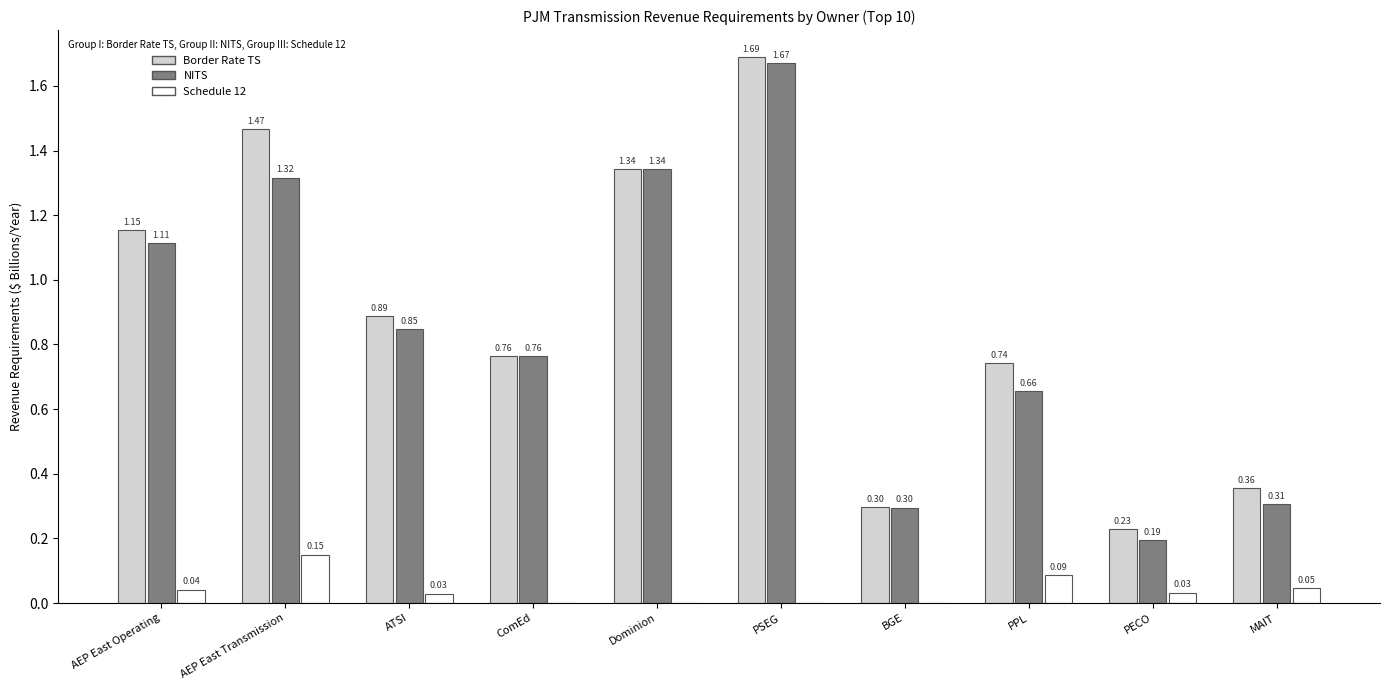

At which label does NITS reach its peak?

PSEG